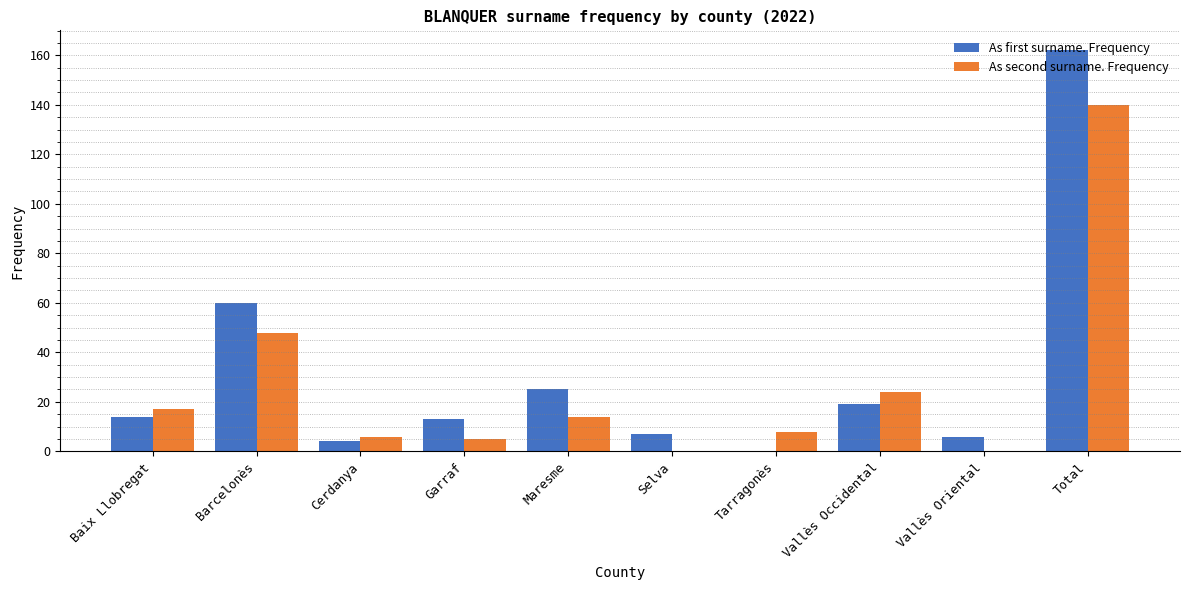

At which label does As second surname. Frequency reach its peak?

Total